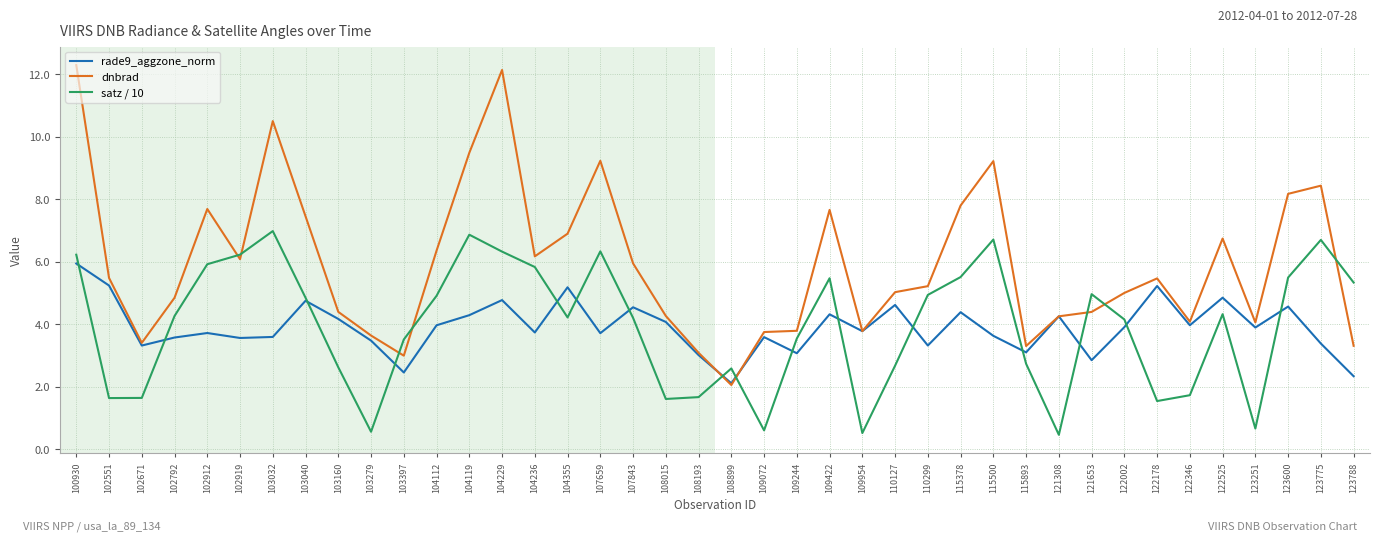

Is the value of satz / 10 at 104112 greater than the value of rade9_aggzone_norm at 115378?

Yes